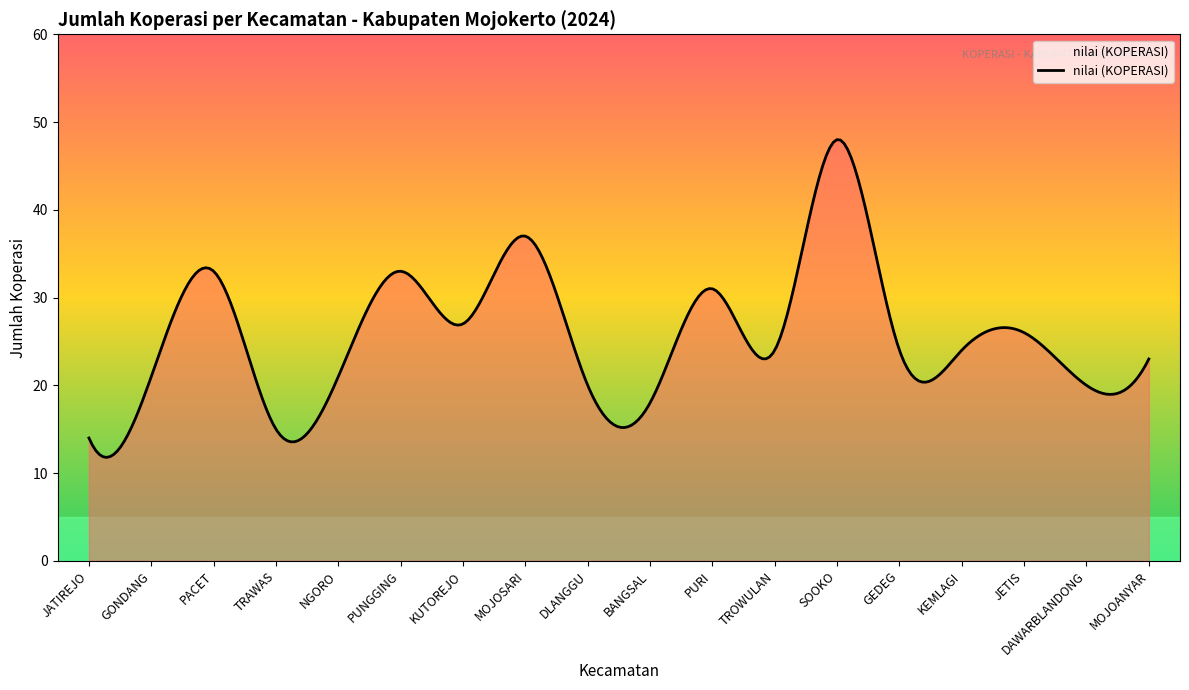

Reading left to right, list all the values displayed in this chart.

JATIREJO=14	GONDANG=21	PACET=33	TRAWAS=15	NGORO=21	PUNGGING=33	KUTOREJO=27	MOJOSARI=37	DLANGGU=20	BANGSAL=18	PURI=31	TROWULAN=24	SOOKO=48	GEDEG=24	KEMLAGI=24	JETIS=26	DAWARBLANDONG=20	MOJOANYAR=23